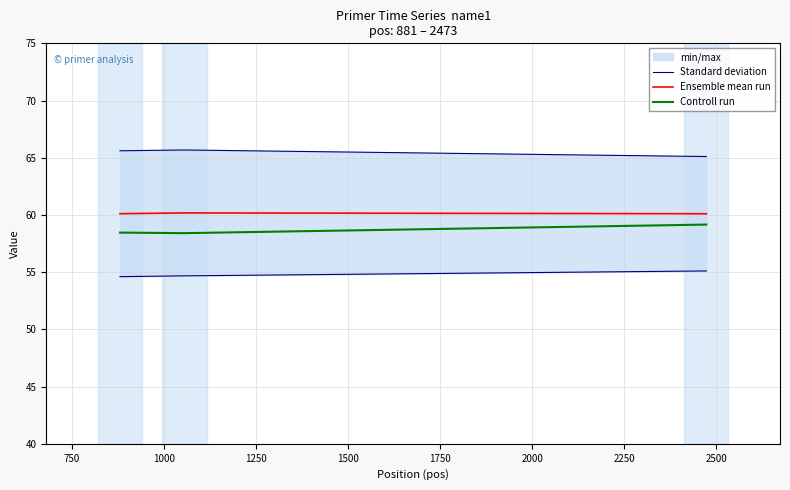

What is the minimum value for Ensemble mean run?

60.1